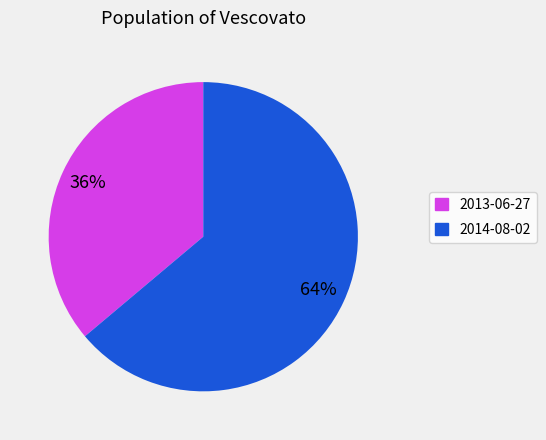

Do 2013-06-27 and 2014-08-02 together represent more than half of the pie?

Yes